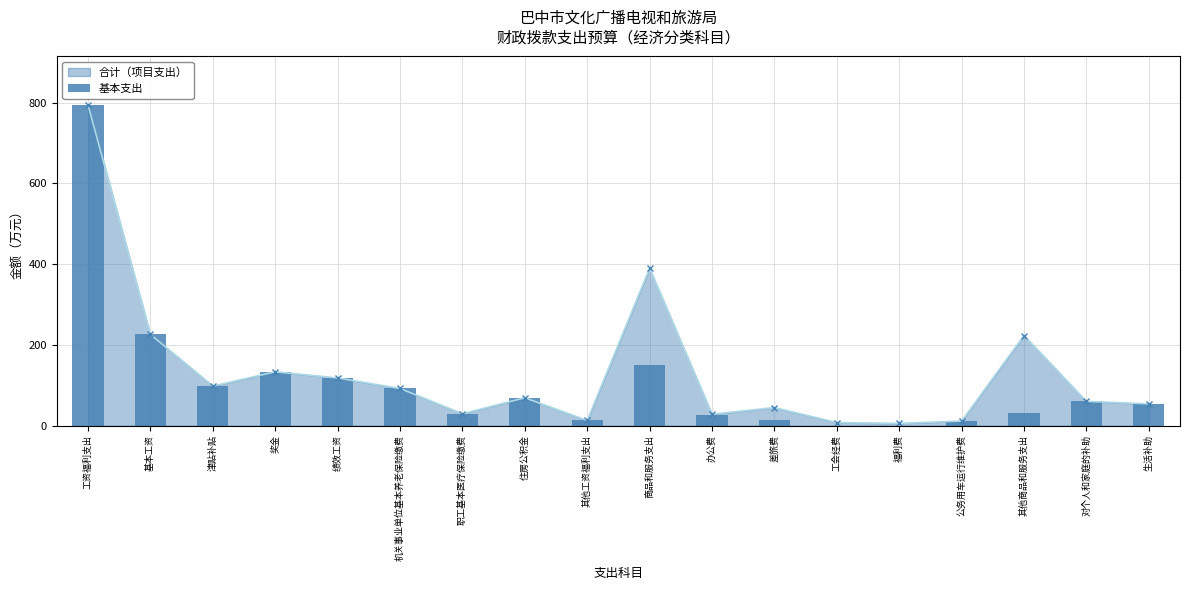

How many bars are there in total?

18